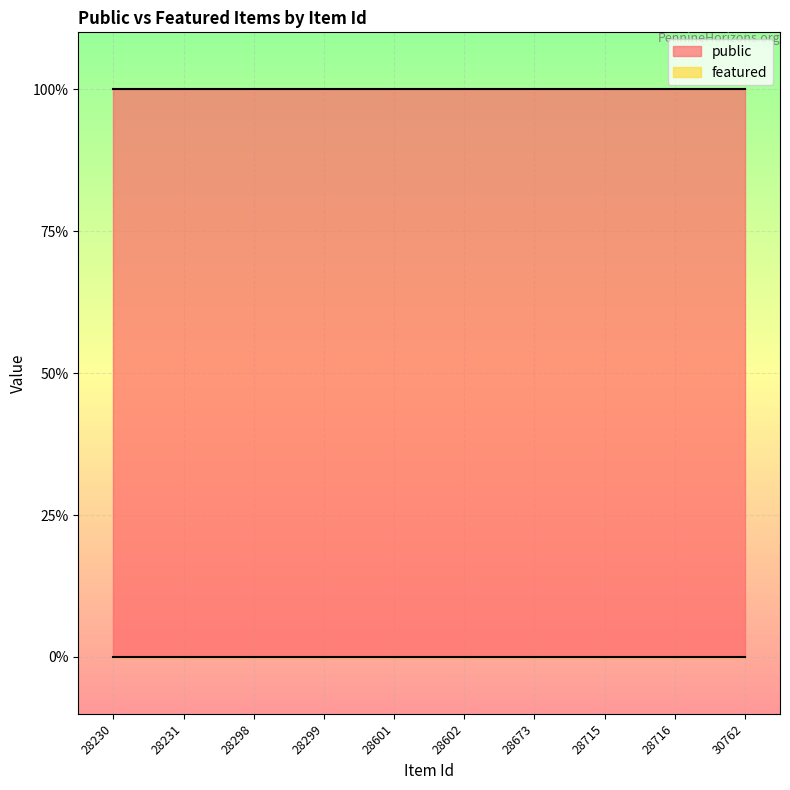

Between 28673 and 28716, which series saw the biggest shift?

public